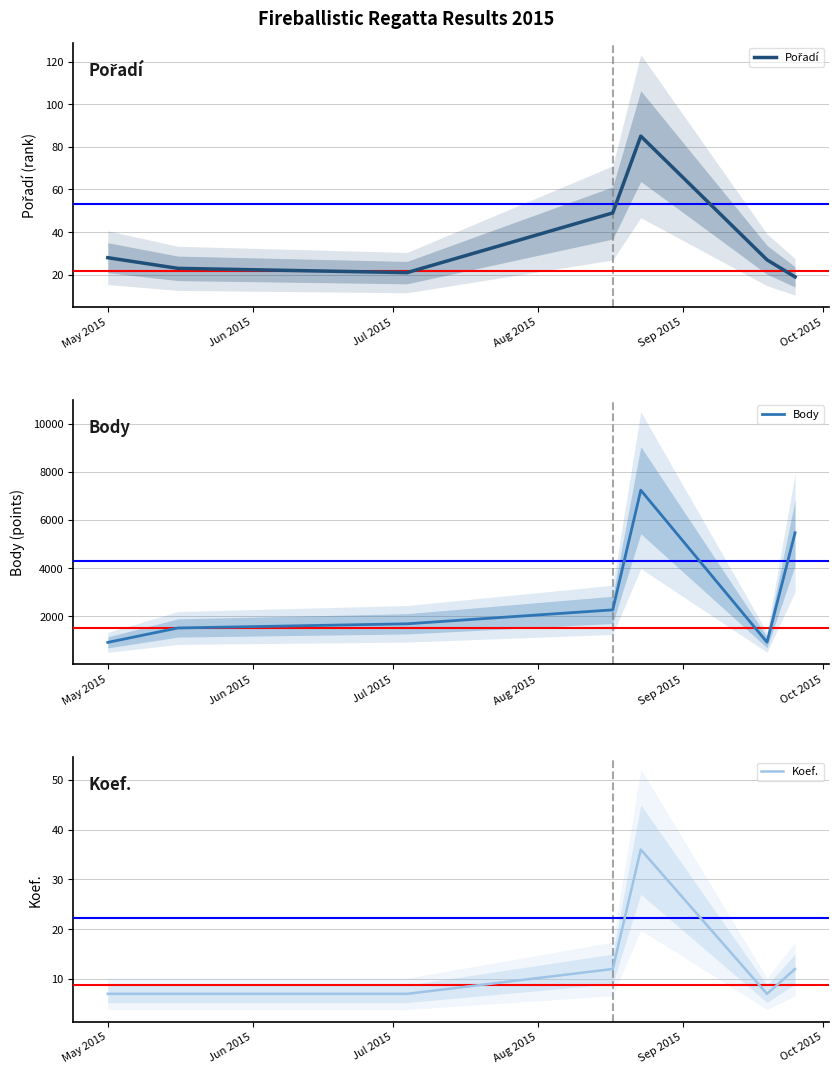

True or false: Pořadí and Koef. intersect in this chart.

False